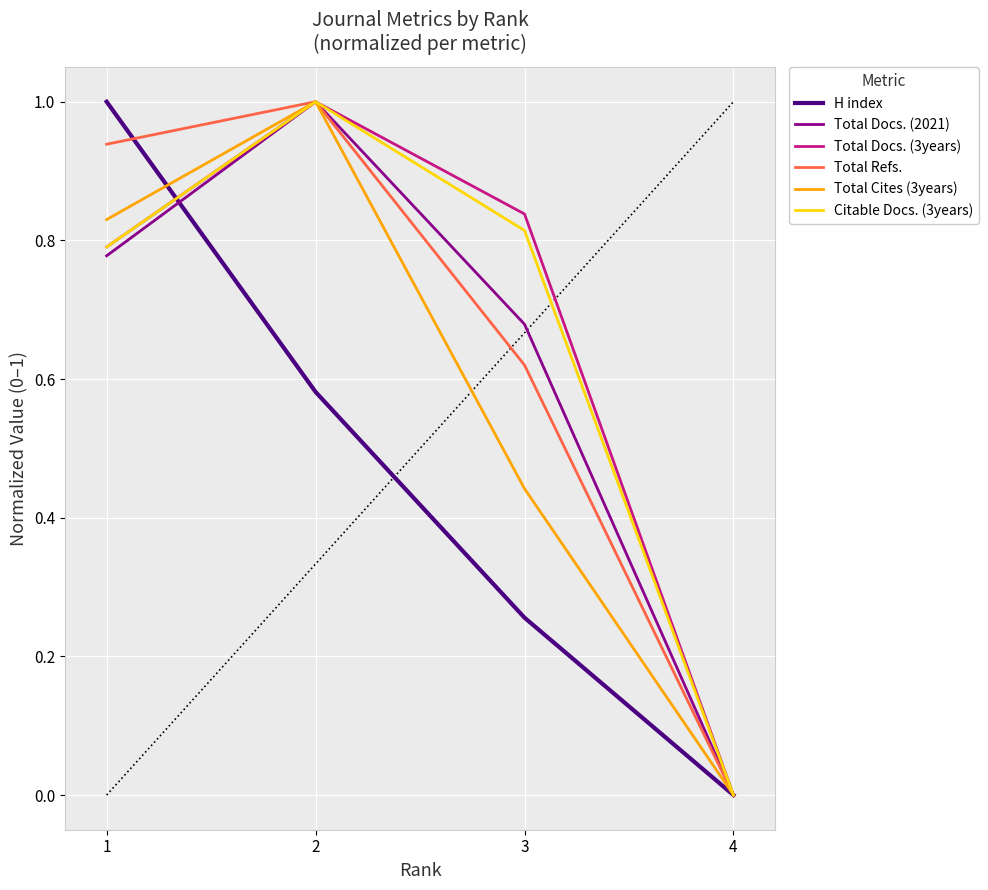

Where is Total Cites (3years) nearest to the value 0?

4